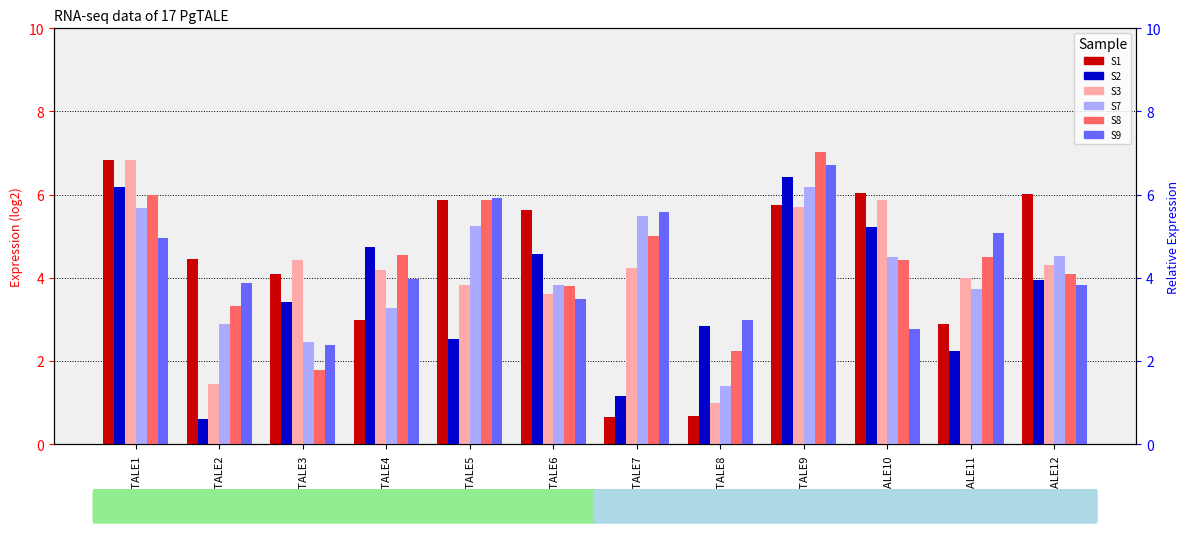

Reading right to left, what are all the values shown in this chart?

S1: 6.0	2.9	6.0	5.7	0.7	0.7	5.6	5.9	3.0	4.1	4.5	6.8
S2: 4.0	2.2	5.2	6.4	2.8	1.2	4.6	2.5	4.7	3.4	0.6	6.2
S3: 4.3	4.0	5.9	5.7	1.0	4.2	3.6	3.8	4.2	4.4	1.4	6.8
S7: 4.5	3.7	4.5	6.2	1.4	5.5	3.8	5.2	3.3	2.5	2.9	5.7
S8: 4.1	4.5	4.4	7.0	2.2	5.0	3.8	5.9	4.6	1.8	3.3	6.0
S9: 3.8	5.1	2.8	6.7	3.0	5.6	3.5	5.9	4.0	2.4	3.9	5.0